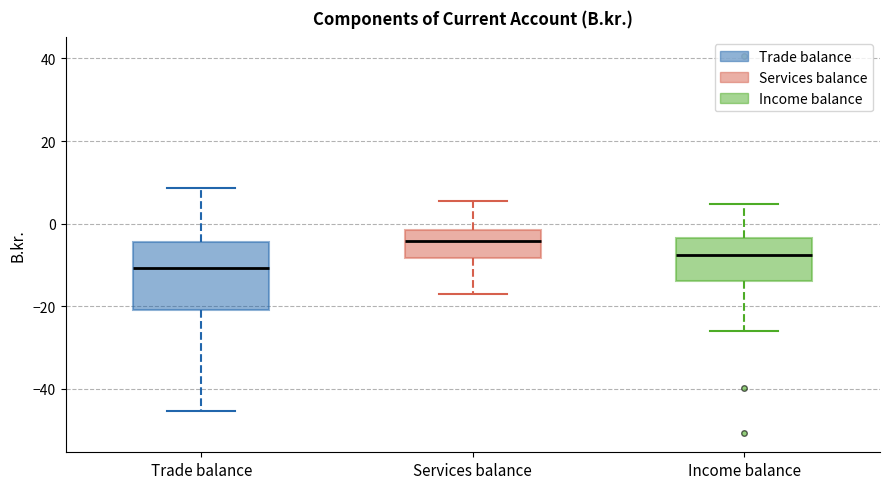

Comparing the boxes themselves (not the whiskers), which one is the tallest?

Trade balance